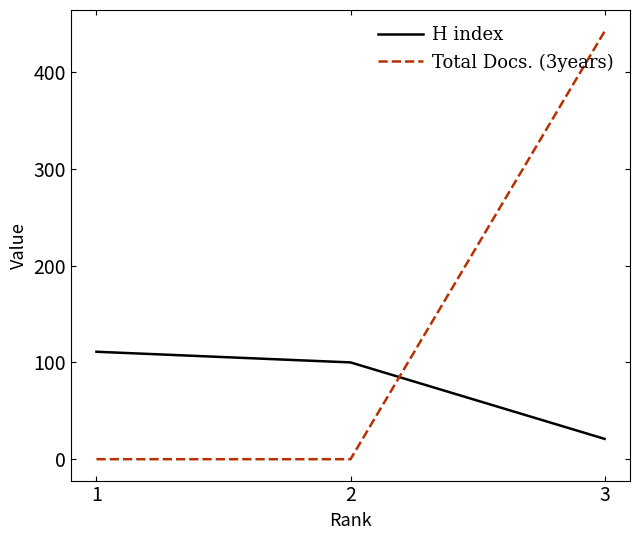

True or false: H index has a value of 43 at 1.

False